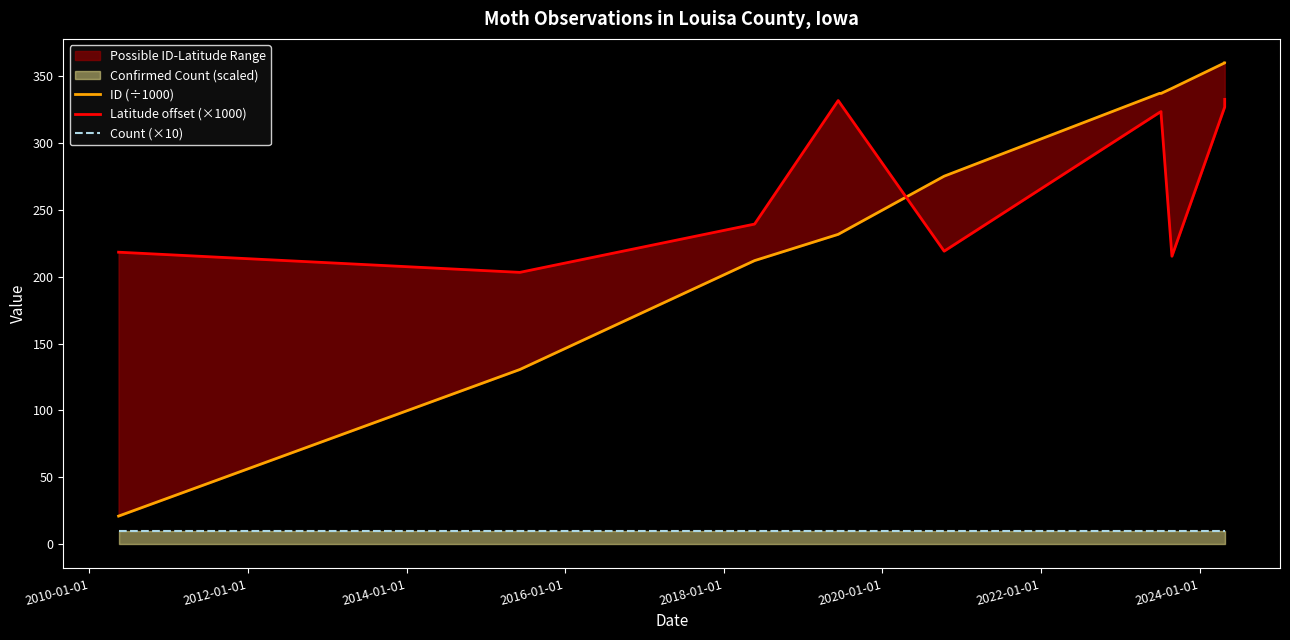

Reading left to right, extract all data points from this chart.

ID (÷1000): 21.1	130.6	211.9	231.5	275.0	336.8	336.8	336.8	340.6	359.5	359.5	359.5	359.5	359.5
Latitude offset (×1000): 218.2	203.1	239.2	331.5	219.0	322.5	323.2	321.6	215.2	326.2	326.6	326.7	331.9	332.3
Count (×10): 10.0	10.0	10.0	10.0	10.0	10.0	10.0	10.0	10.0	10.0	10.0	10.0	10.0	10.0